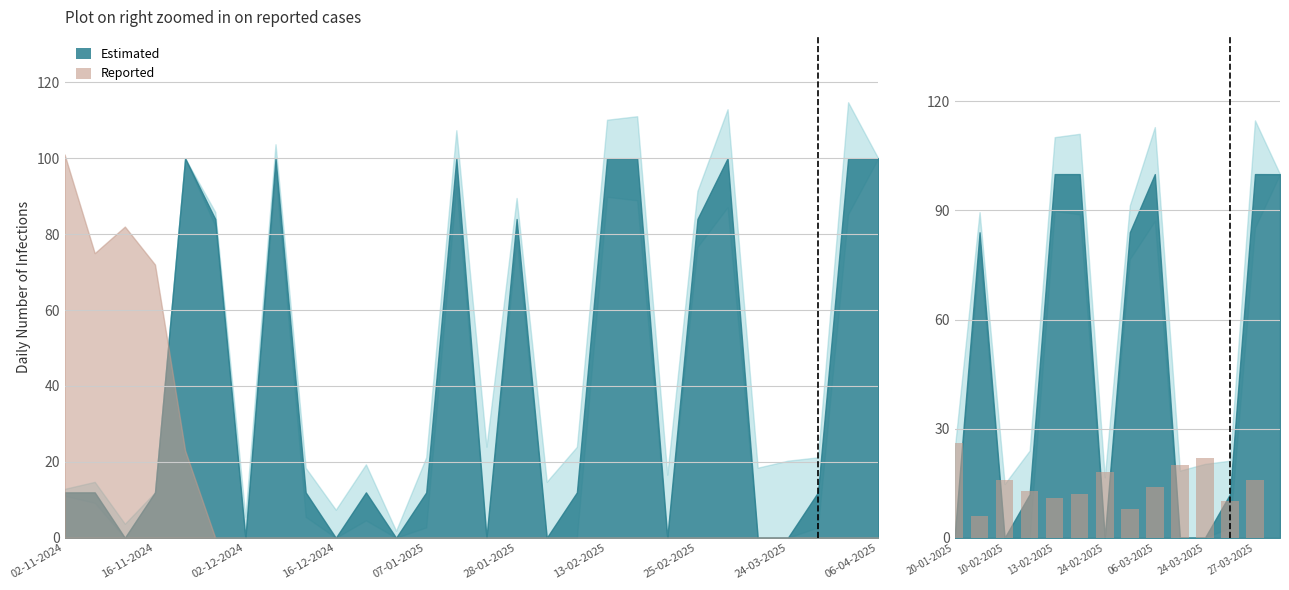

How many values are below 14?

7